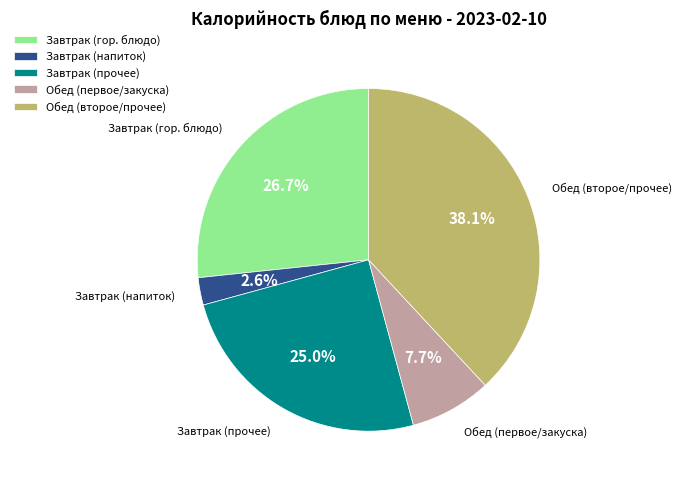

Combined, do Завтрак (прочее) and Завтрак (напиток) account for over 50%?

No